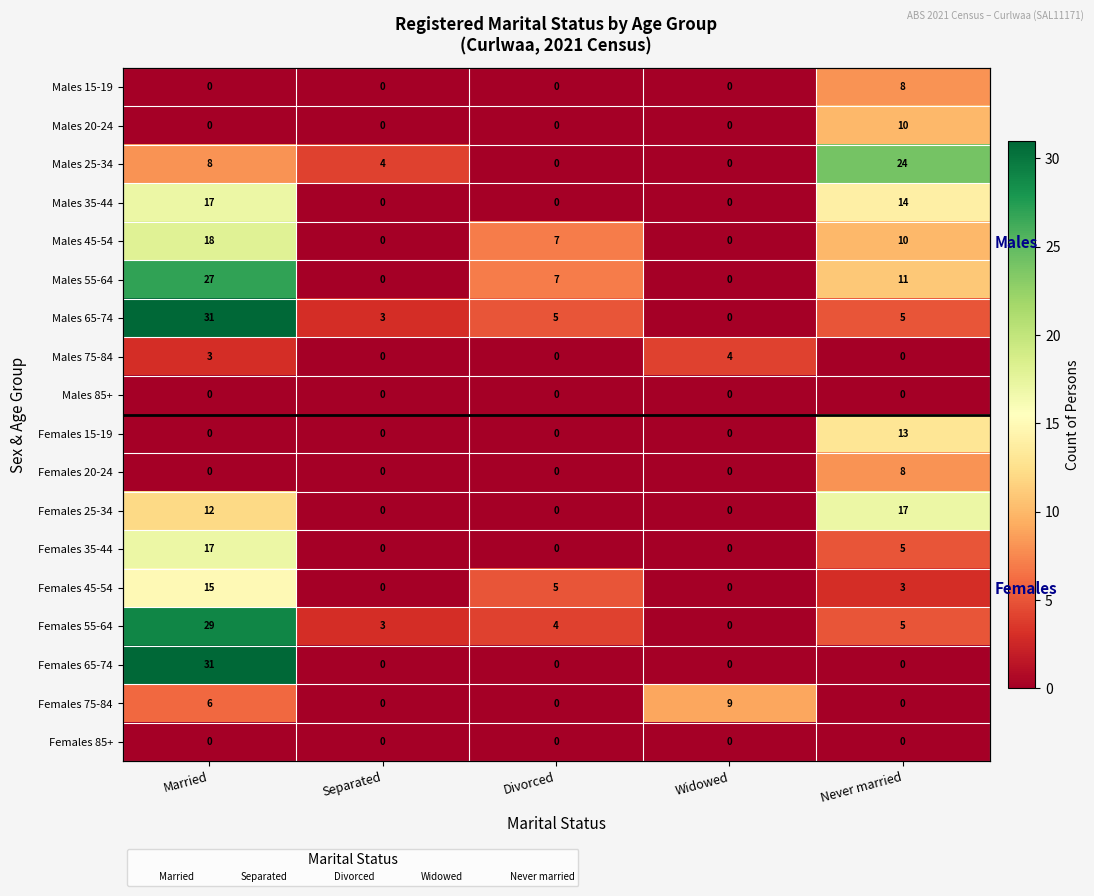

Which has a higher value, Married or Separated?

Married